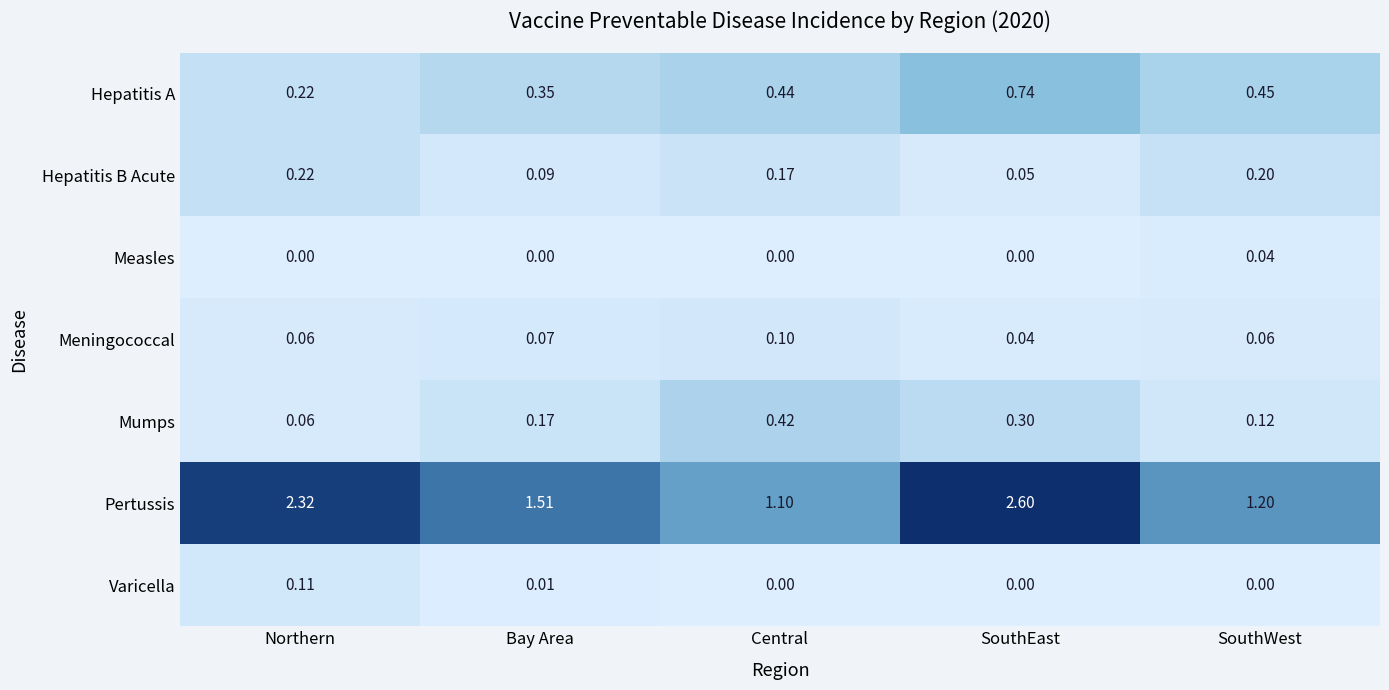

Is the value of Mumps at SouthEast greater than the value of Varicella at SouthWest?

Yes